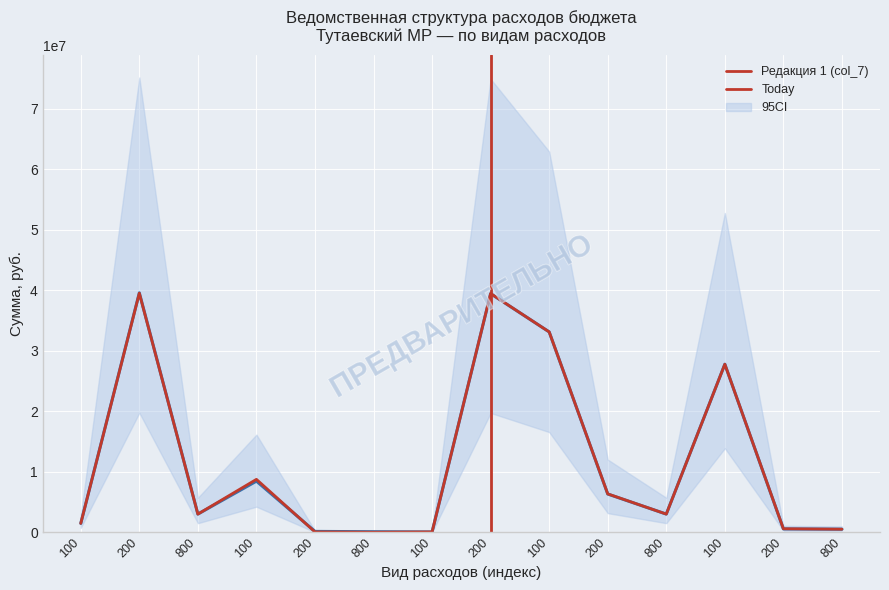

What is the highest value of the Редакция 1 (col_7) series?

39495500